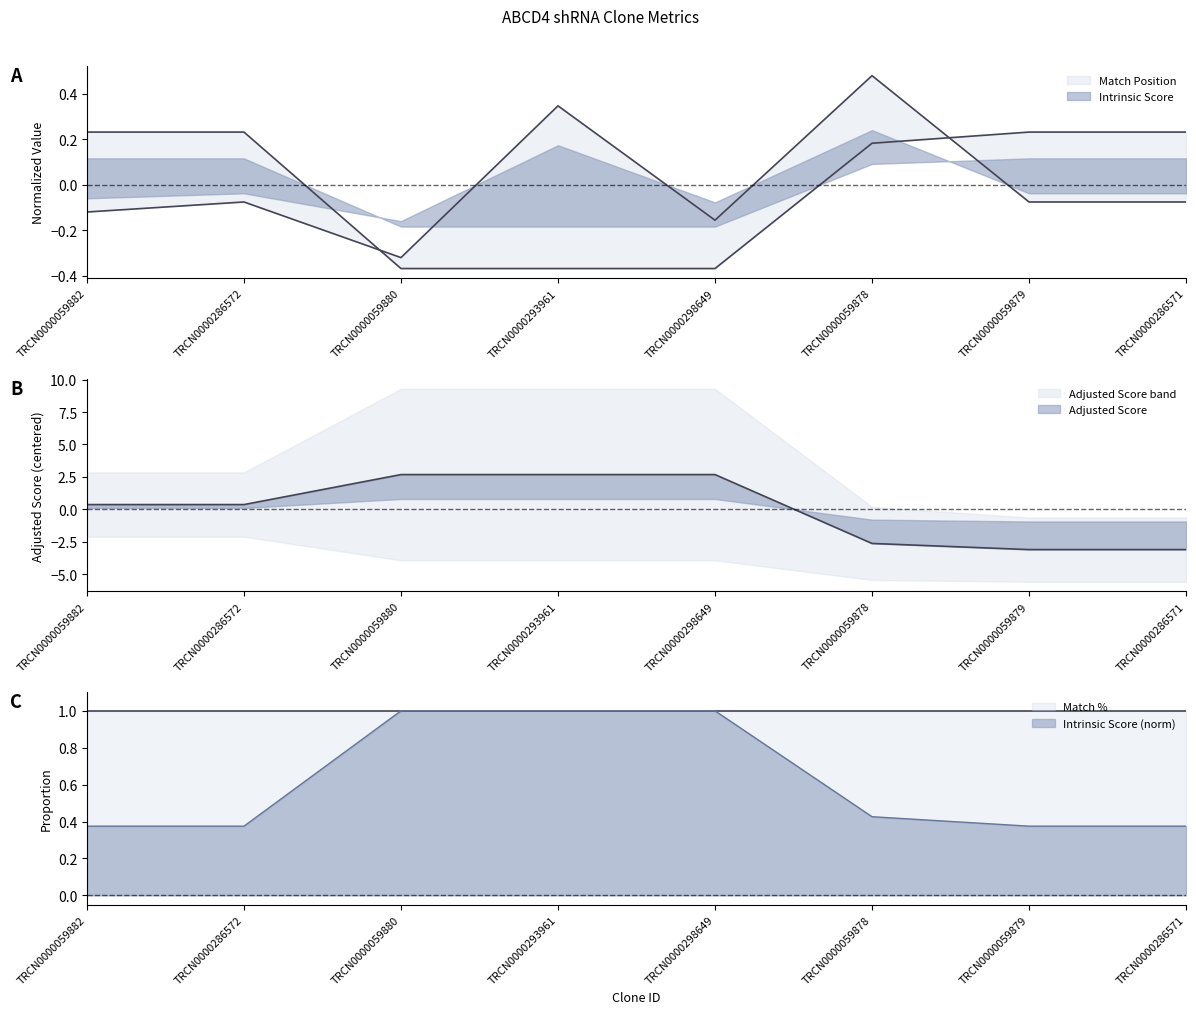

At which category is the sum across all series the highest?

TRCN0000293961